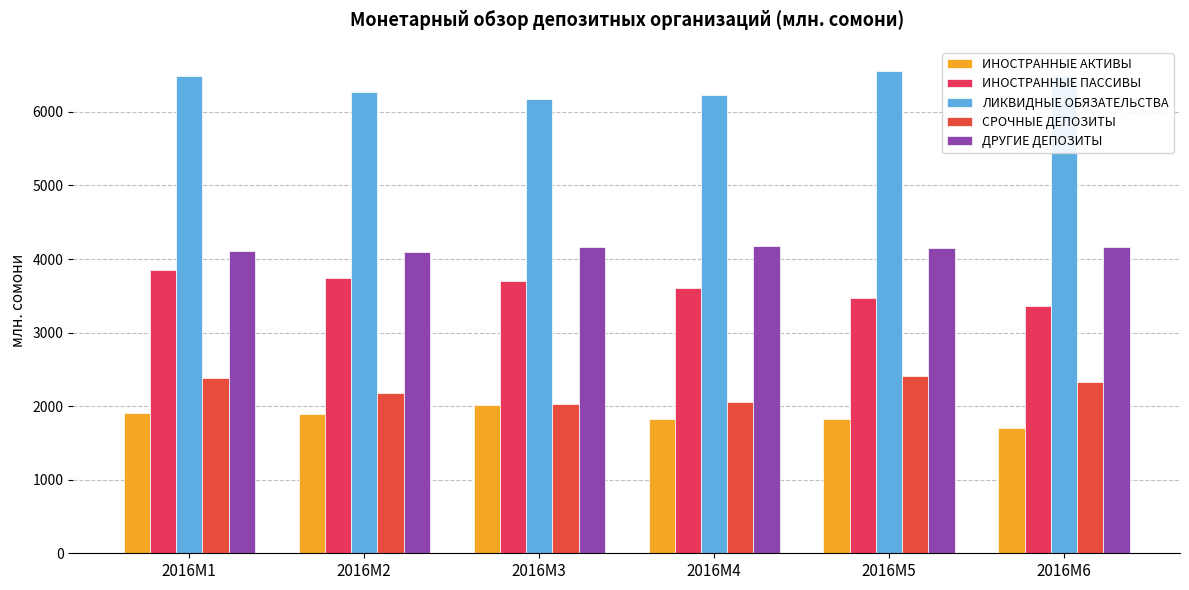

Which series has the widest spread of values?

ИНОСТРАННЫЕ ПАССИВЫ